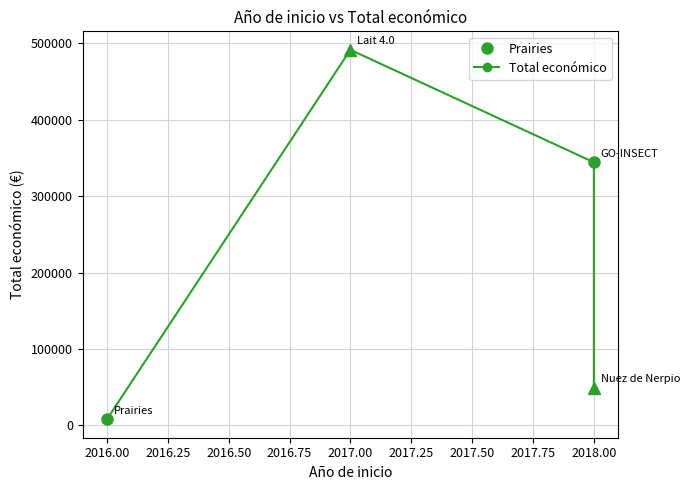

How many lines are shown in the chart?

1